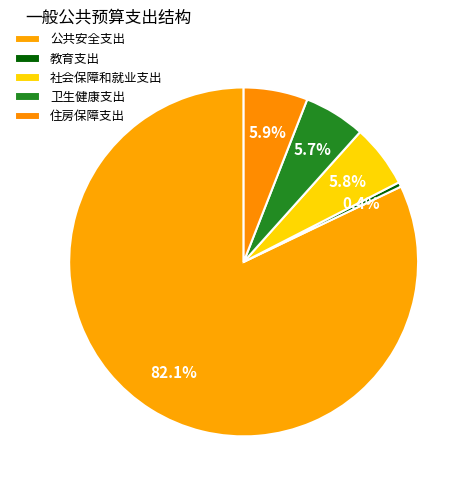

The 住房保障支出 slice represents 6% of the pie. True or false?

True